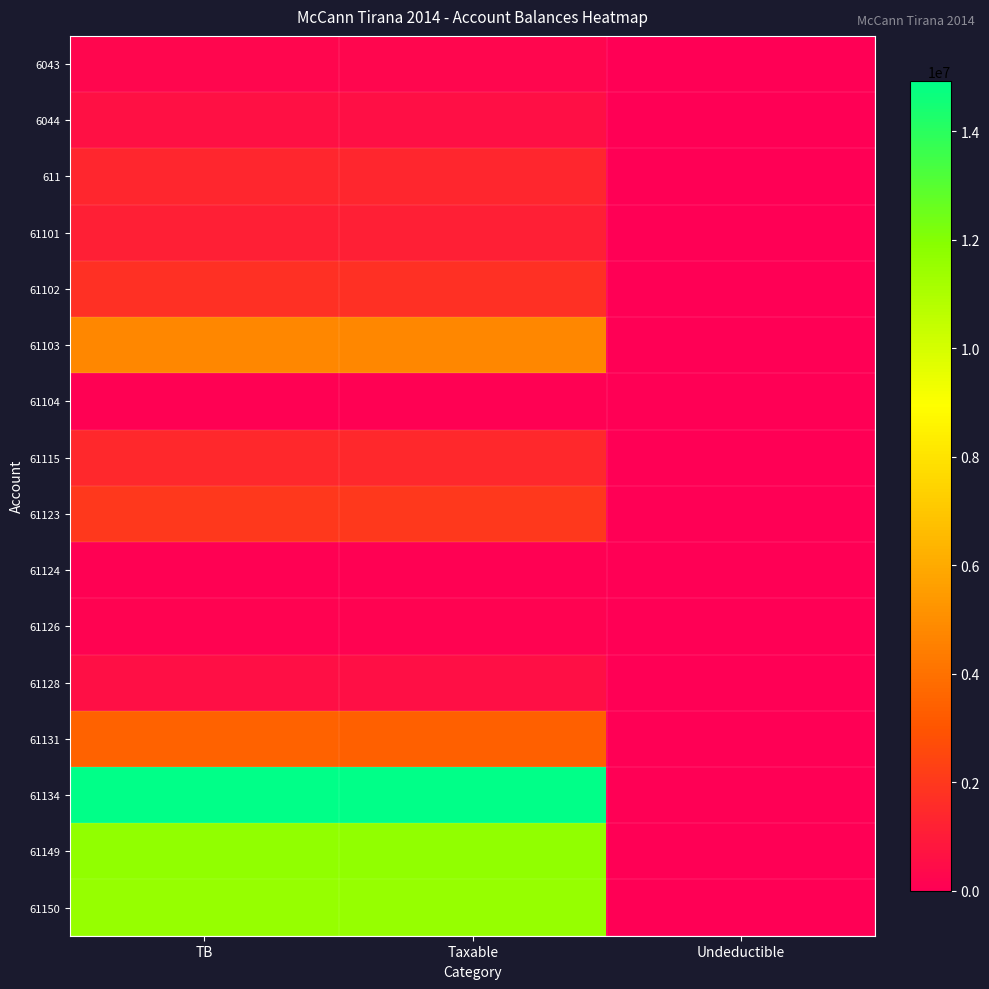

Which series has the largest range (max minus min)?

61134